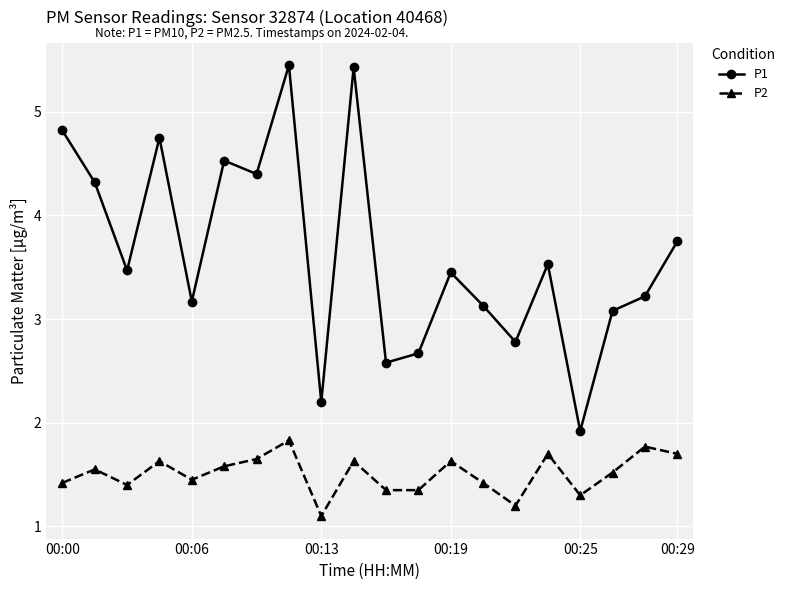

List the series in order of their overall mean, highest first.

P1, P2